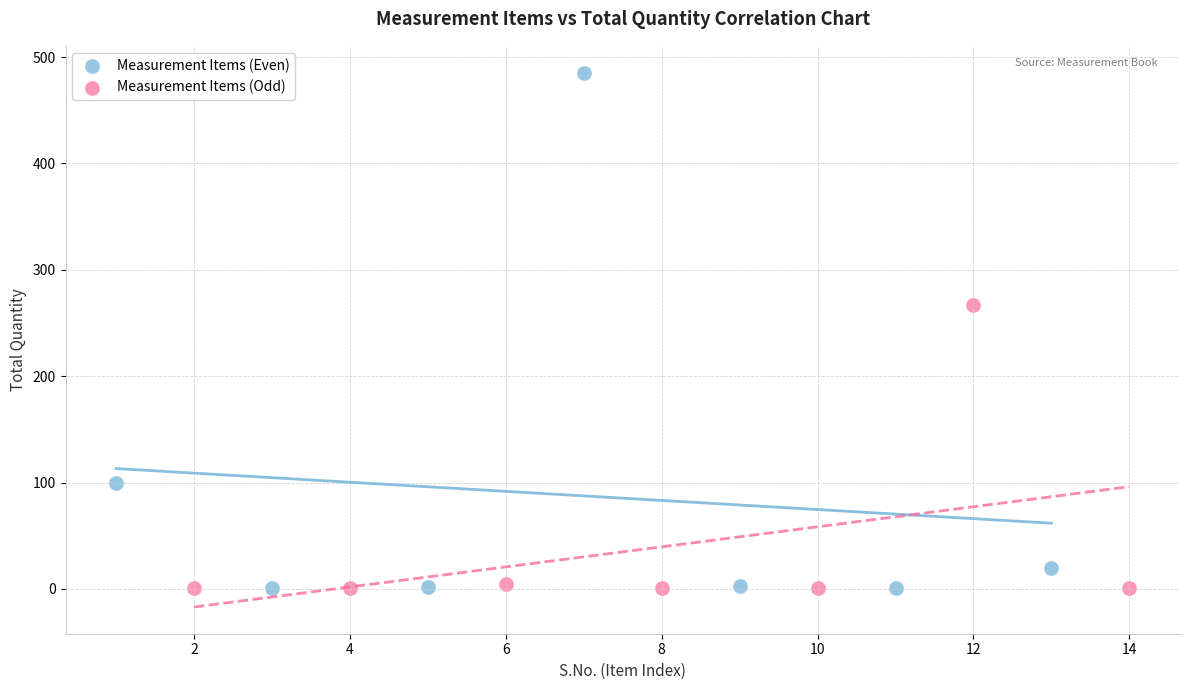

Which series contains the highest Y value?

Measurement Items (Even)